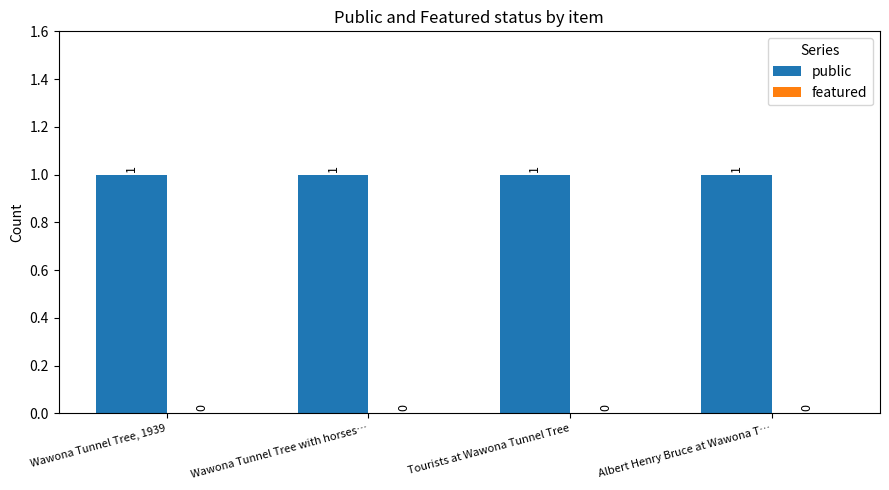

What is the approximate value of public at Wawona Tunnel Tree, 1939?

1